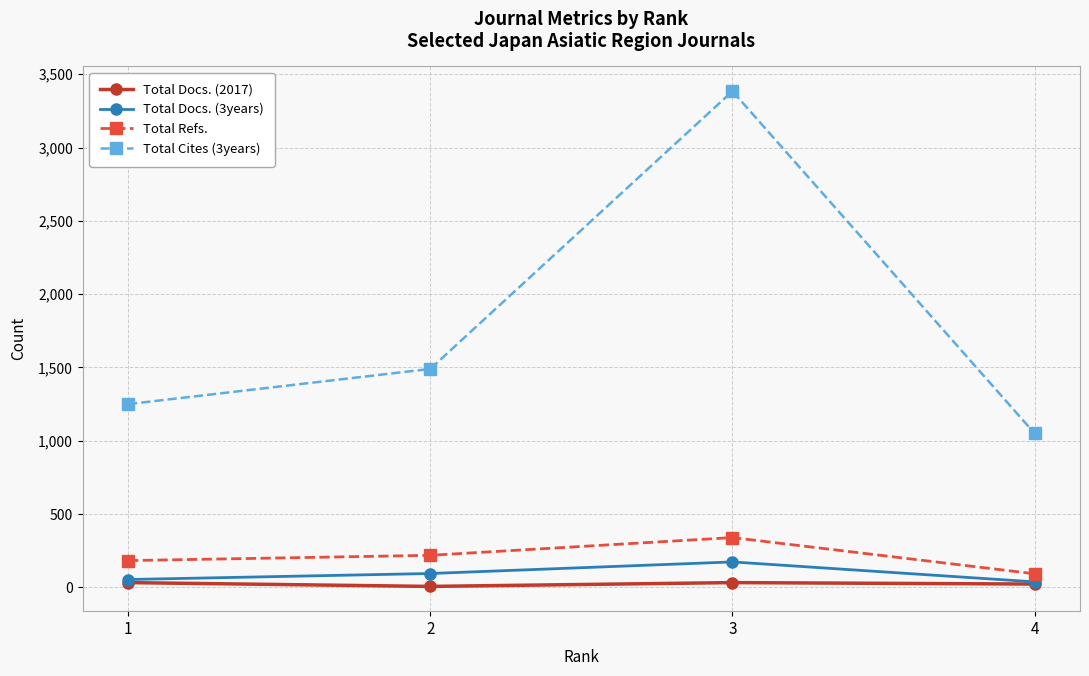

How many interior local peaks does the Total Docs. (3years) series have?

1